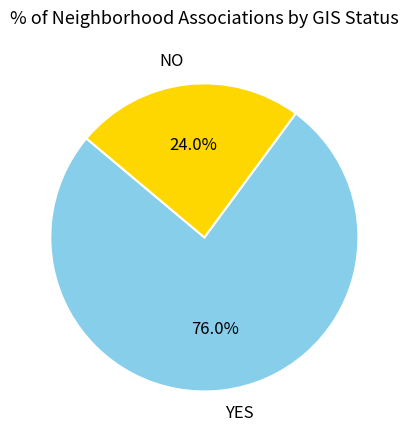

Which slice is the largest?

YES